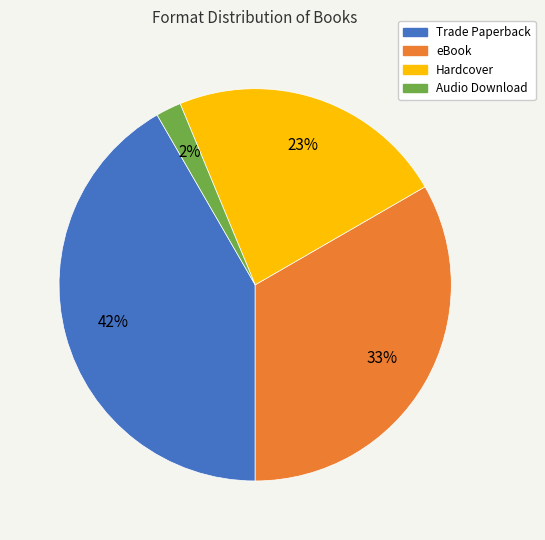

How many segments does this pie chart have?

4